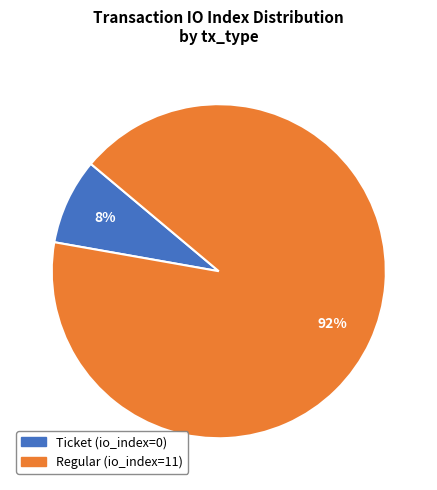

To the nearest percent, what is the average slice percentage?

50%